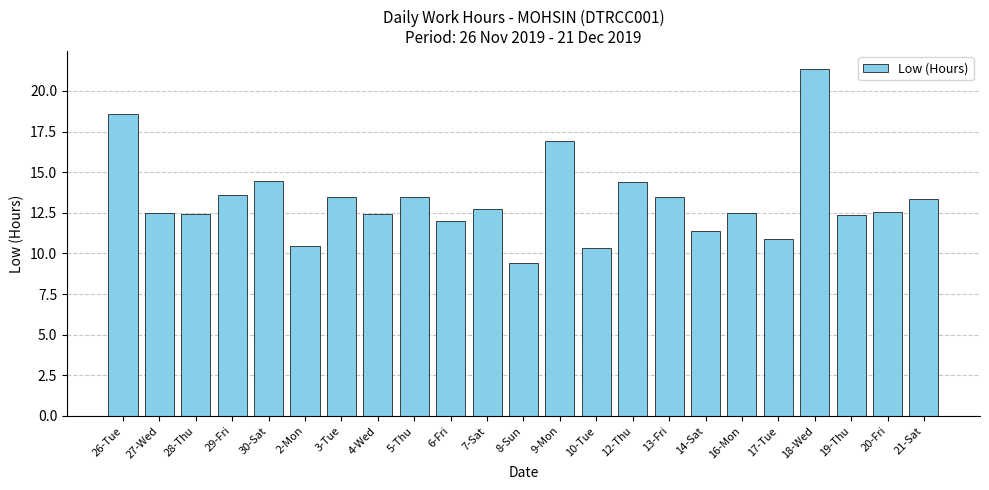

How many bars are there in total?

23